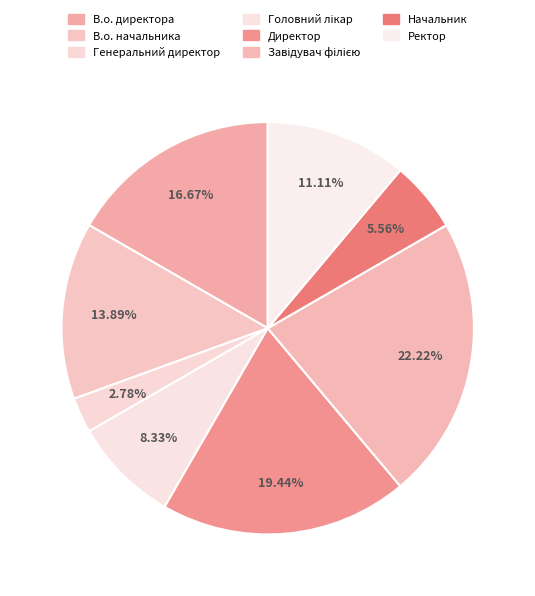

What portion of the pie excludes В.о. начальника?

86.1%